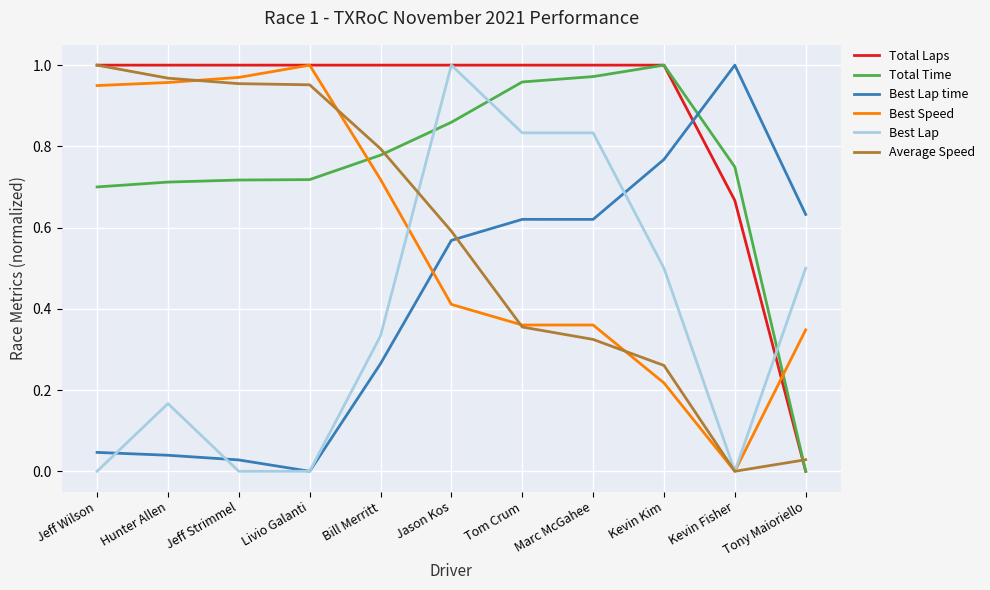

What is the total value across all series at Bill Merritt?

3.9